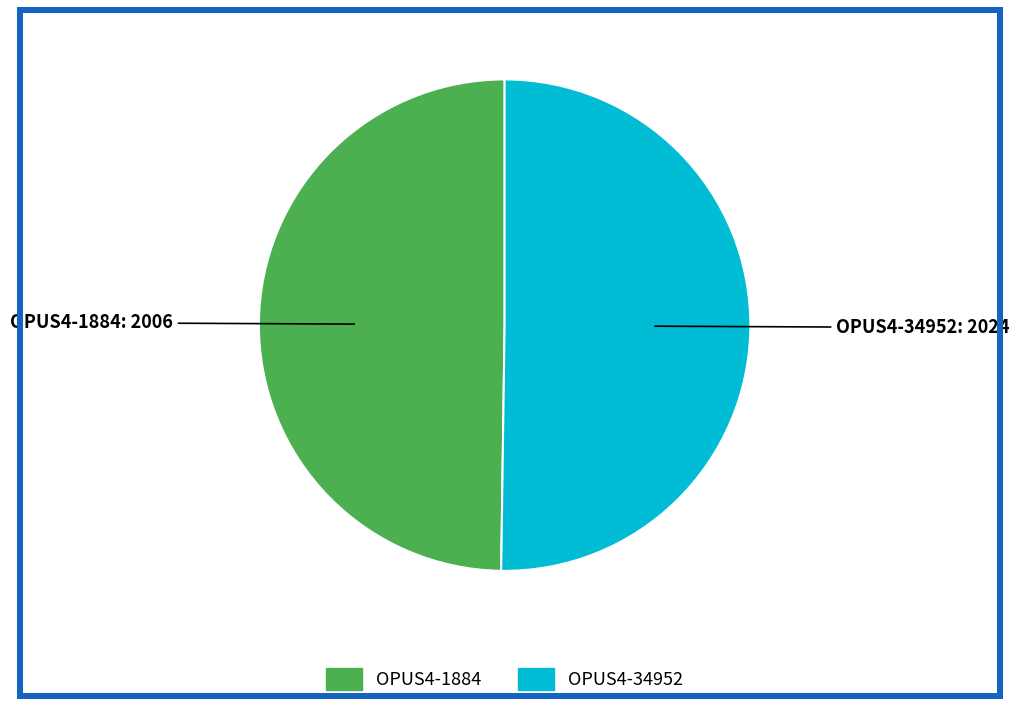

Combined, do OPUS4-1884 and OPUS4-34952 account for over 50%?

Yes